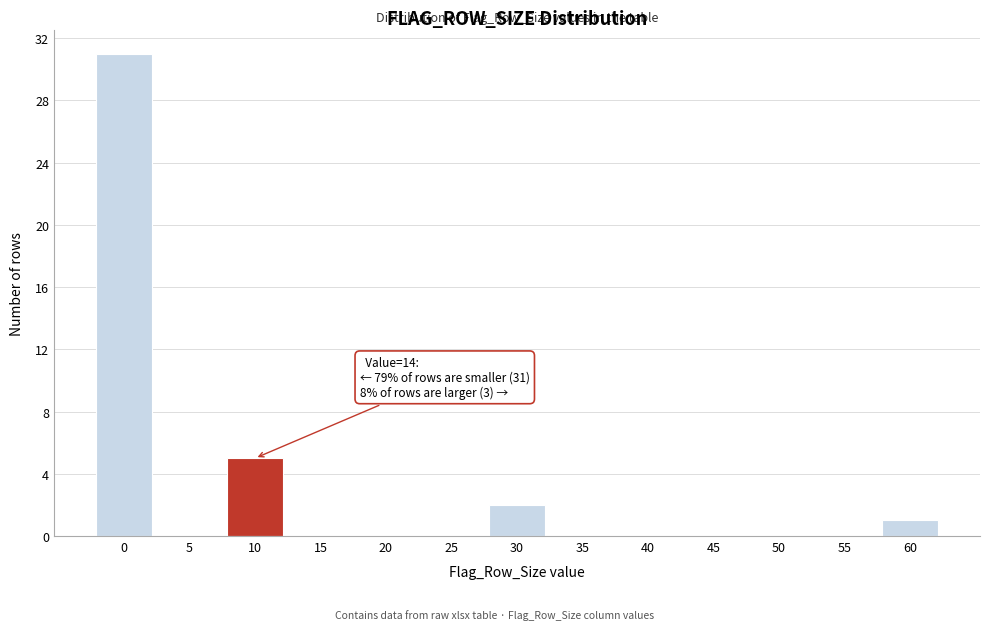

Reading right to left, extract all data points from this chart.

60=1	55=0	50=0	45=0	40=0	35=0	30=2	25=0	20=0	15=0	10=5	5=0	0=31